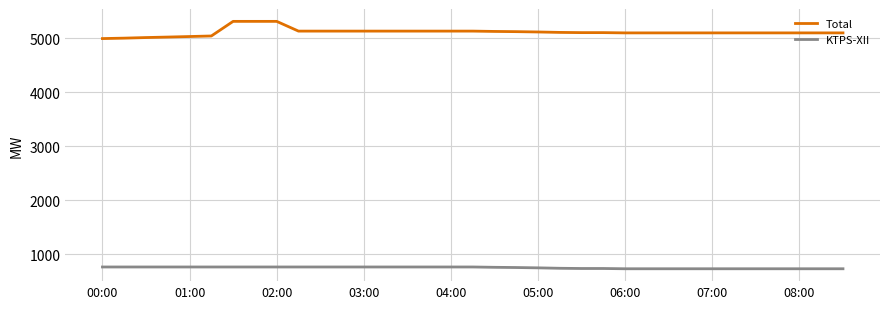

What is the minimum value shown in the chart?

735.0